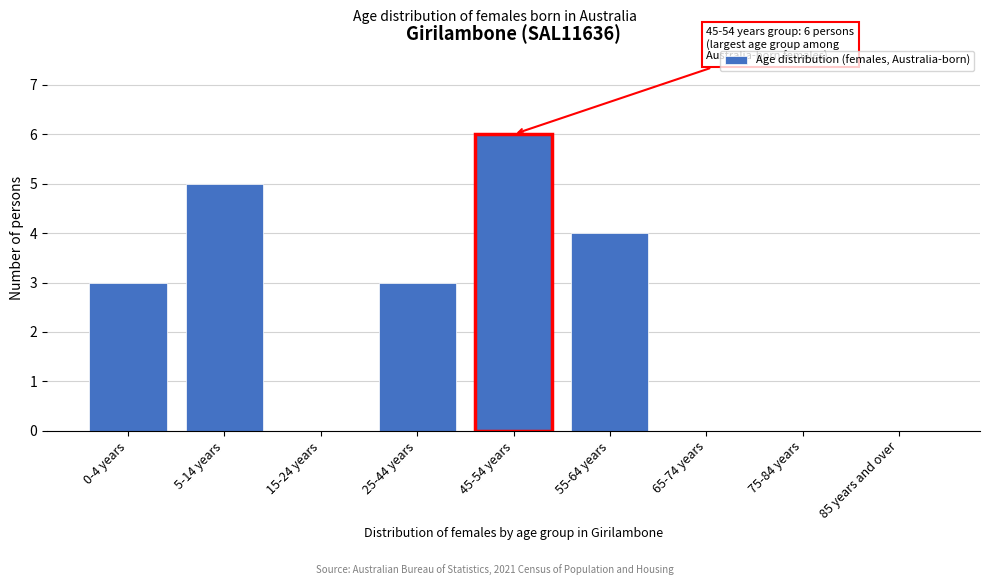

Reading left to right, extract all data points from this chart.

0-4 years=3	5-14 years=5	15-24 years=0	25-44 years=3	45-54 years=6	55-64 years=4	65-74 years=0	75-84 years=0	85 years and over=0